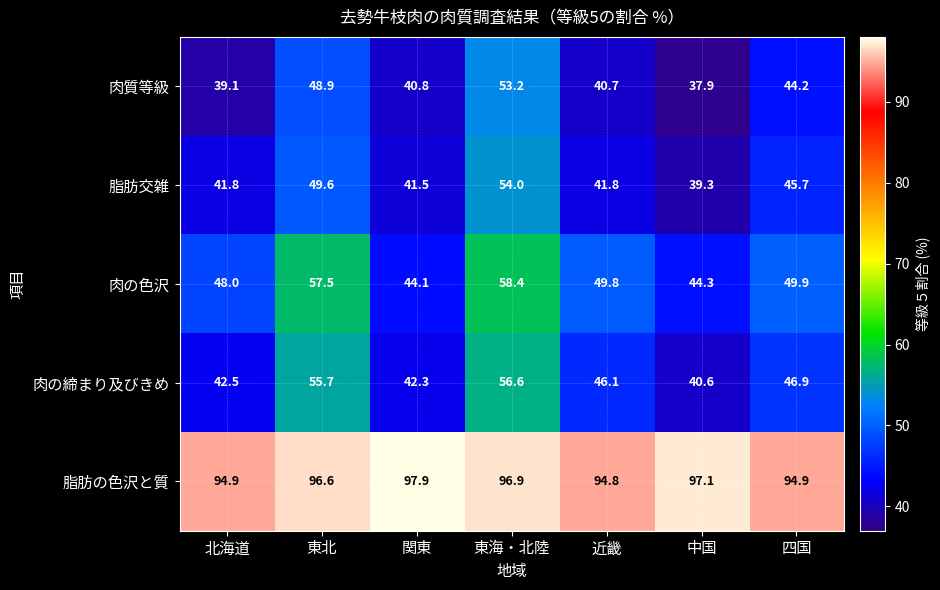

Is the value of 脂肪交雑 at 近畿 greater than the value of 脂肪の色沢と質 at 関東?

No